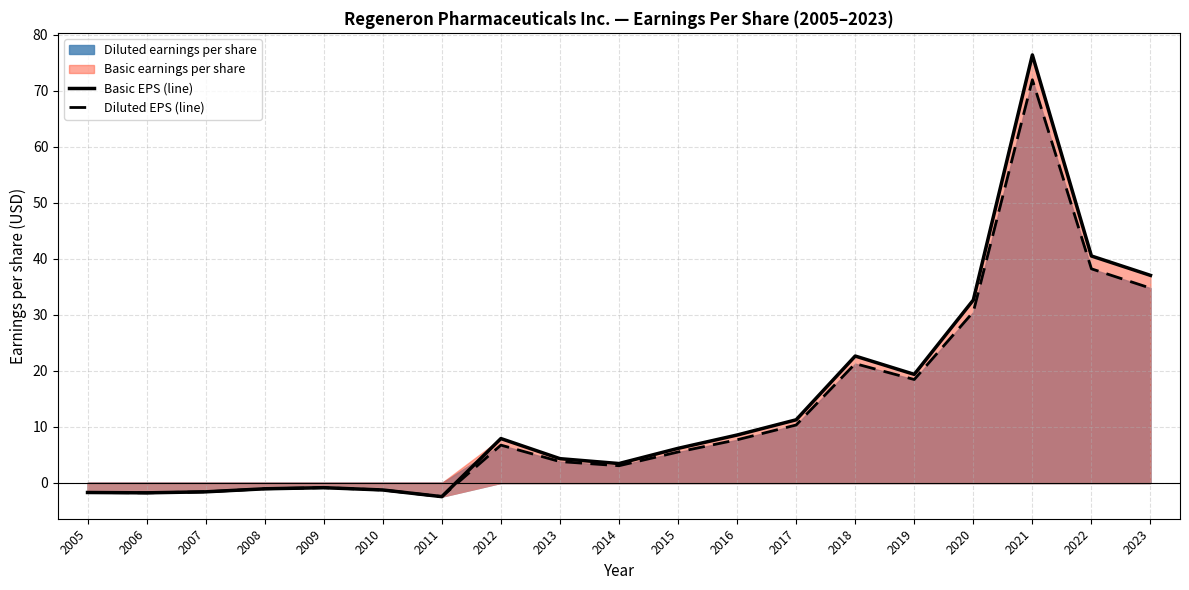

The Diluted EPS (line) series shows 45.7 at 2023. True or false?

False